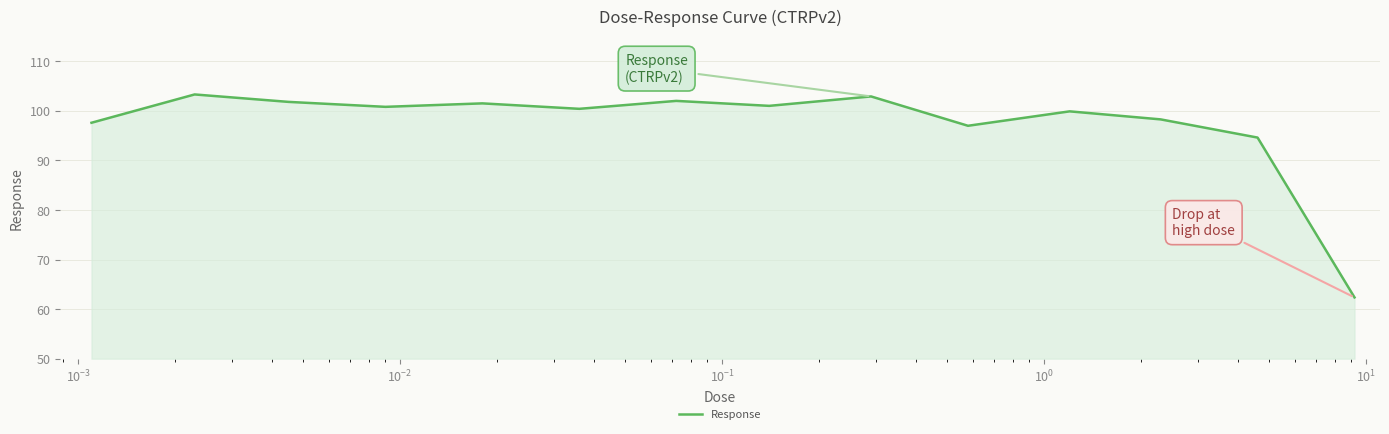

What is the smallest value displayed?

62.4